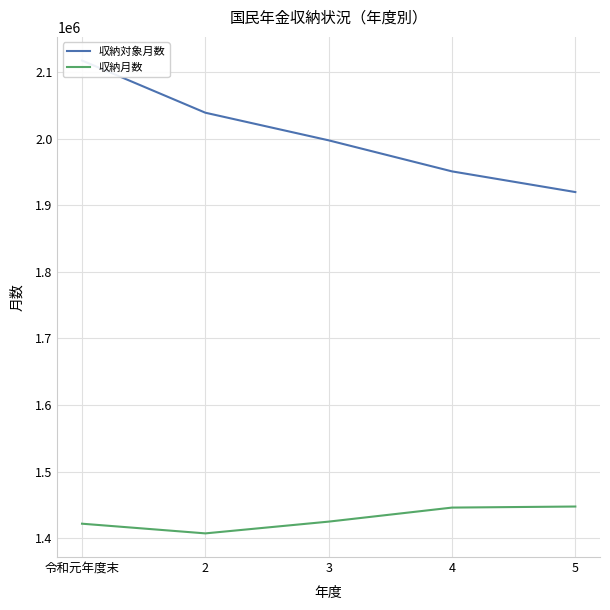

True or false: 収納月数 has more than 0 points higher than both neighbors.

False